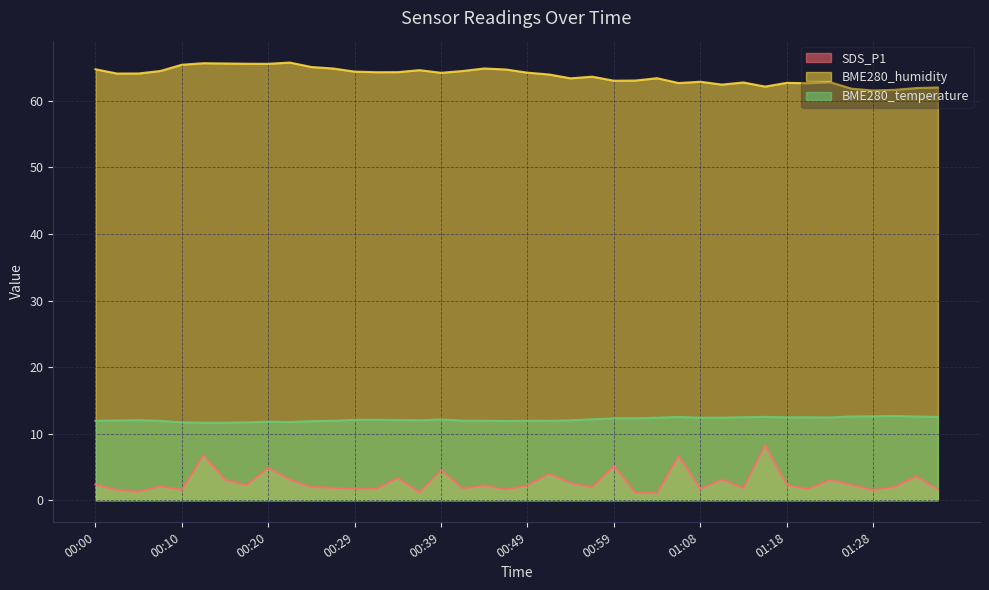

What is the difference between the SDS_P1 values at 00:54 and 00:07?

0.5